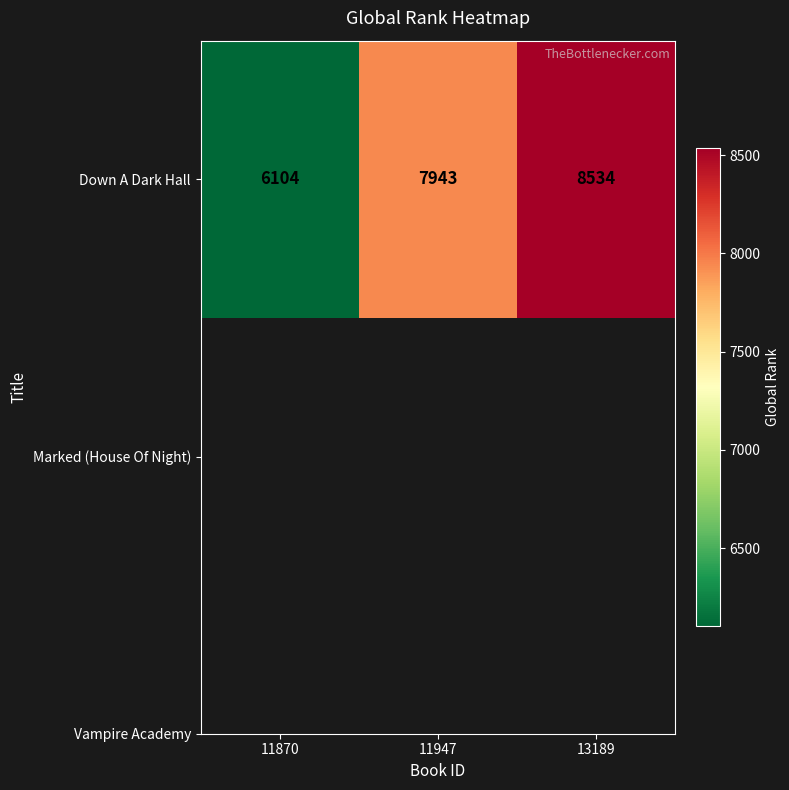

Count the number of values greater than 7943.

1